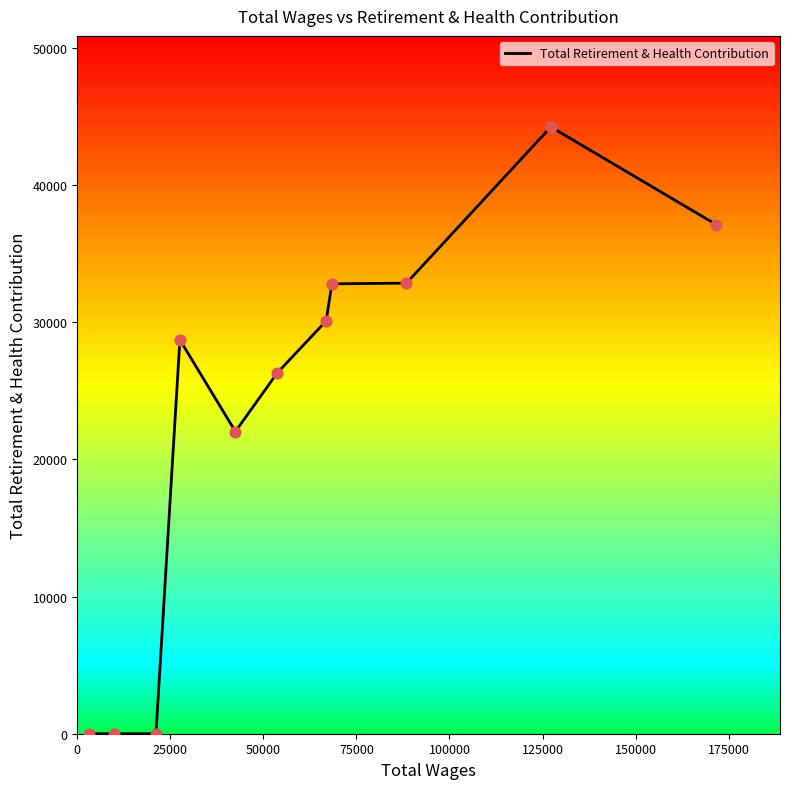

What is the difference between the maximum and minimum values?

44226